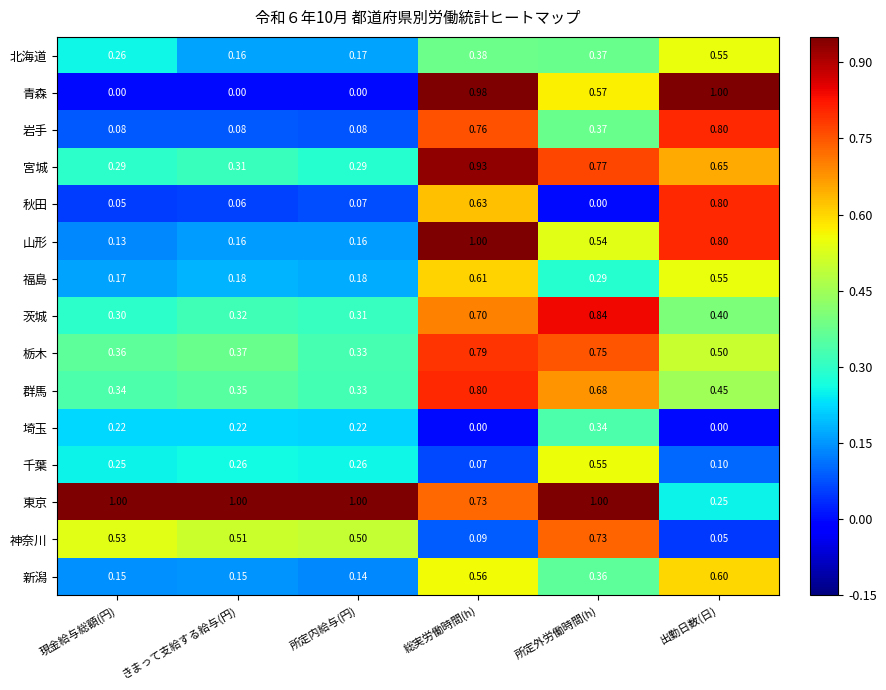

How many categories are shown in the chart?

6